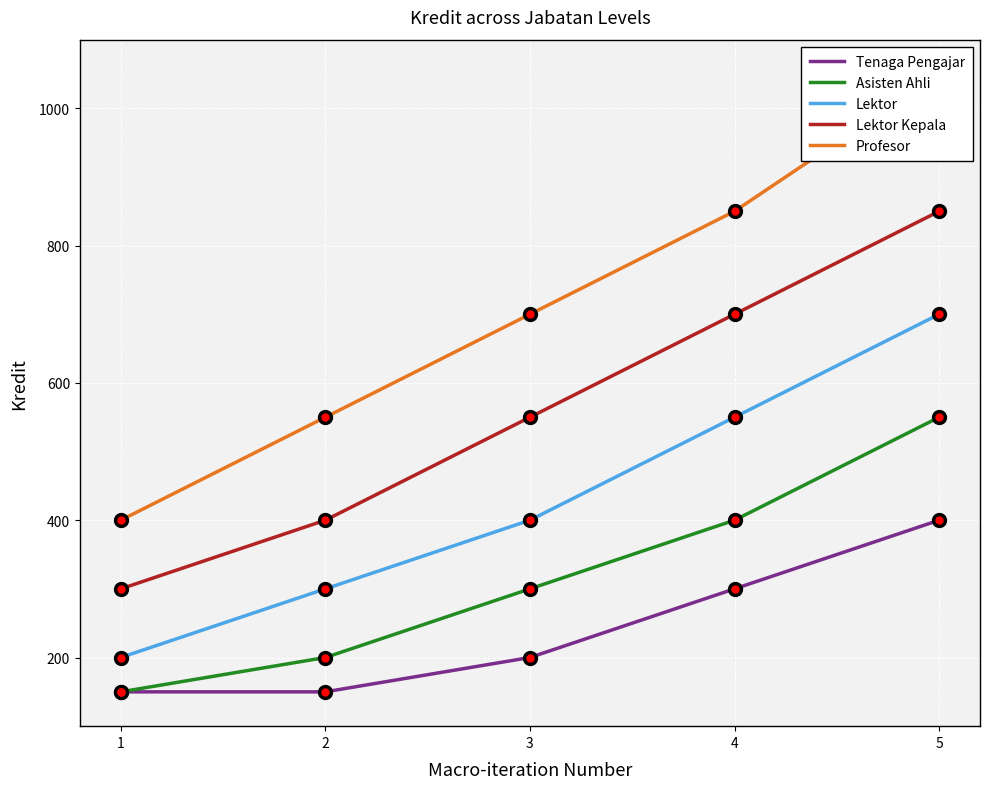

Rank the series by their maximum value, from highest to lowest.

Profesor, Lektor Kepala, Lektor, Asisten Ahli, Tenaga Pengajar